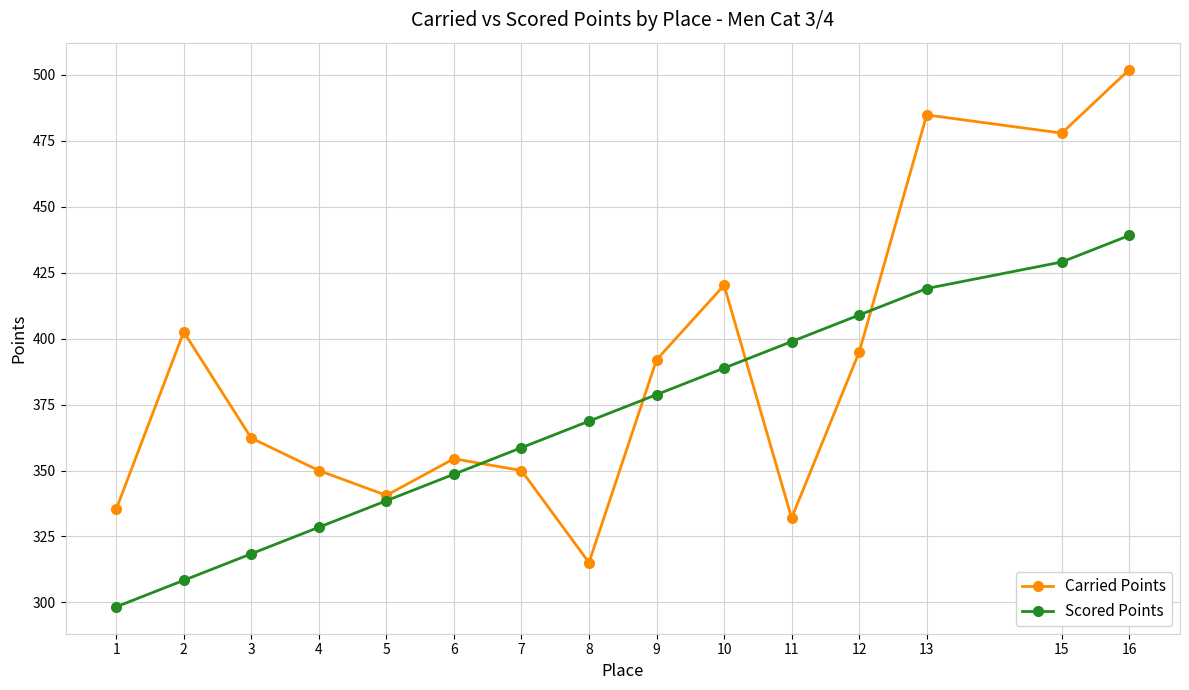

What is the smallest value displayed?

298.3